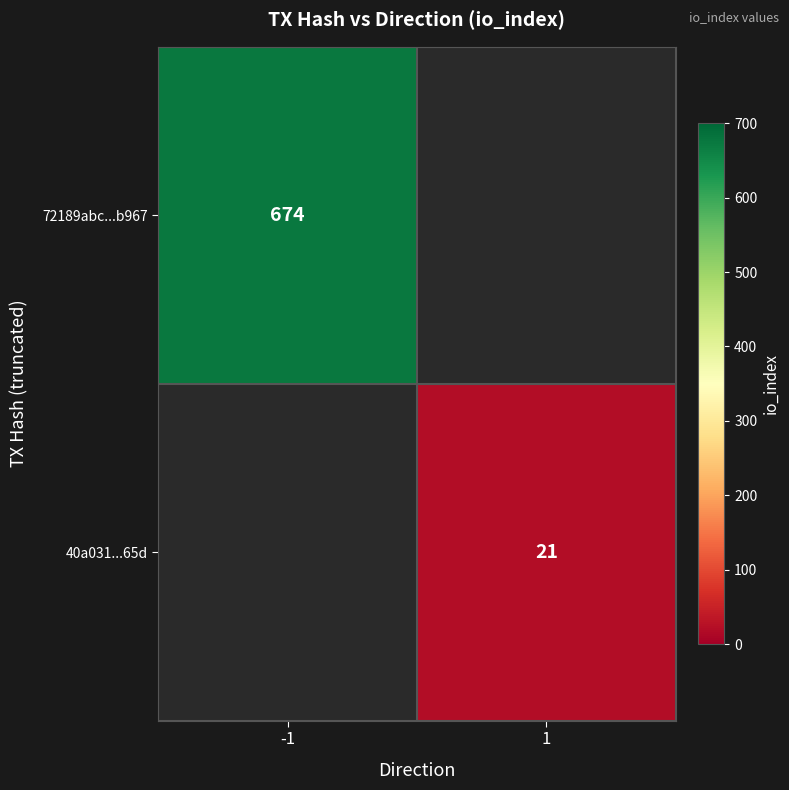

The 72189abc...b967 series shows 674 at -1. True or false?

True